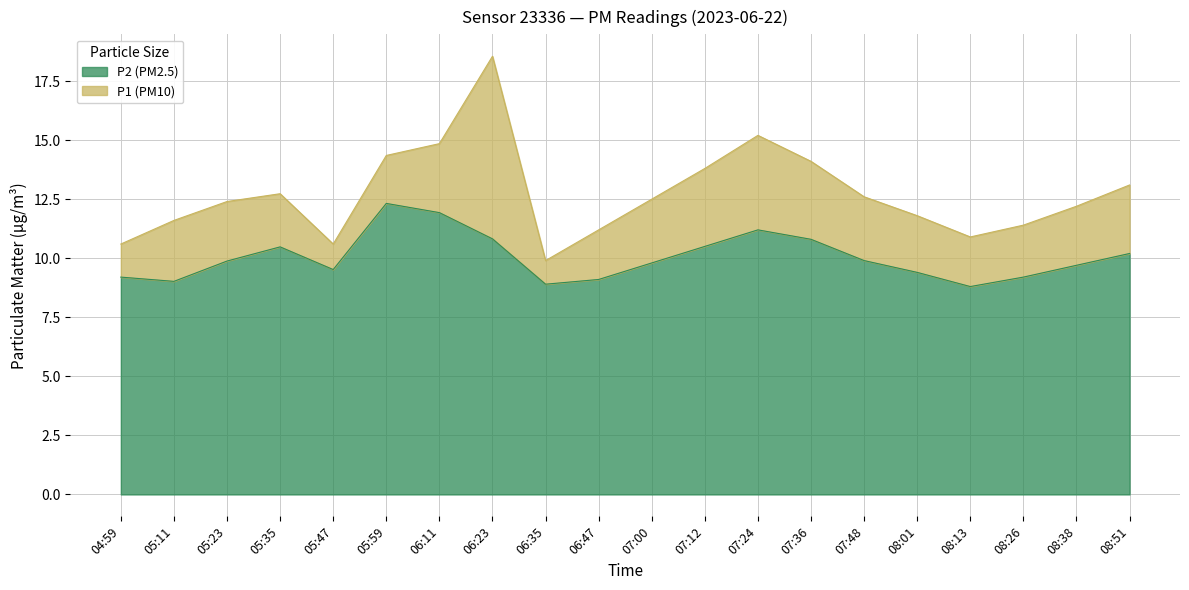

True or false: P2 and P1 cross at least once.

False